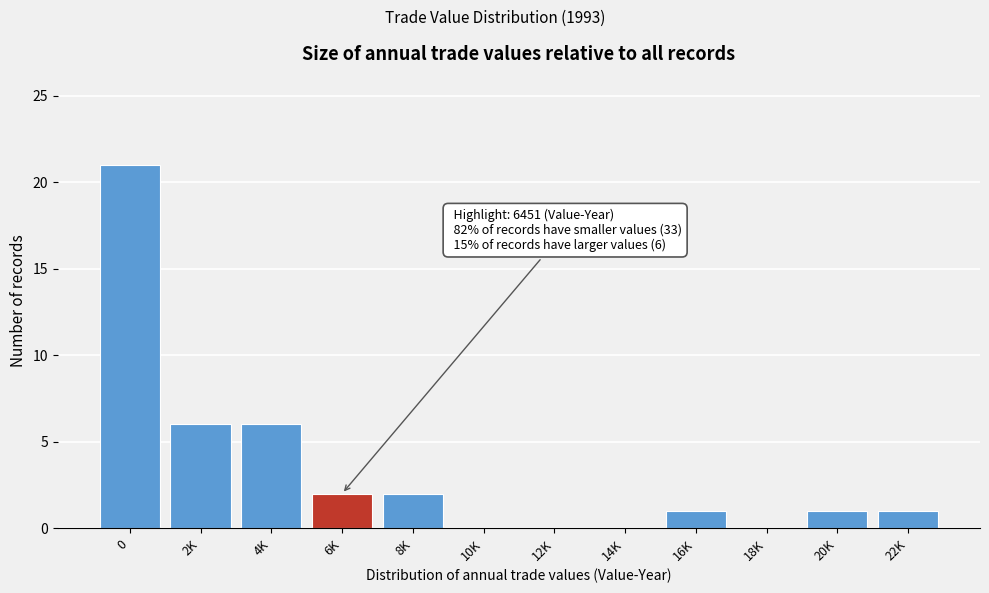

Reading right to left, transcribe all the data shown in this chart.

22K=1	20K=1	18K=0	16K=1	14K=0	12K=0	10K=0	8K=2	6K=2	4K=6	2K=6	0=21